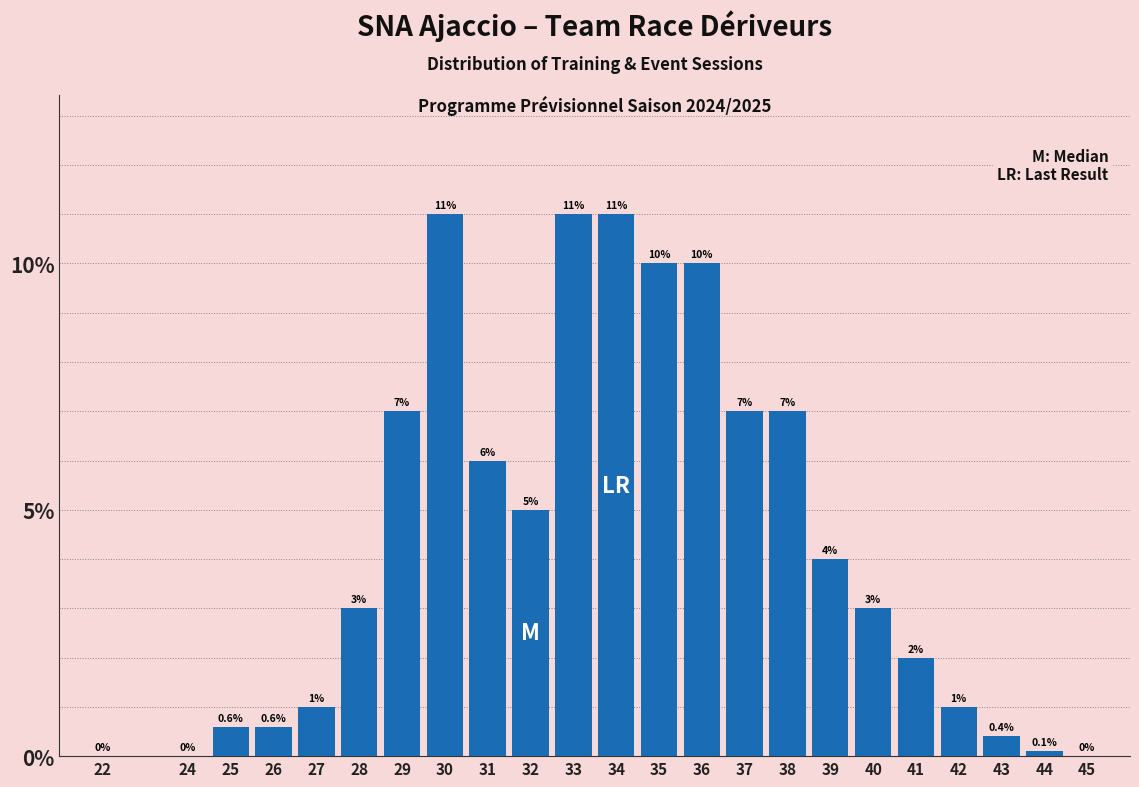

Reading left to right, list all the values displayed in this chart.

22=0.0	24=0.0	25=0.6	26=0.6	27=1.0	28=3.0	29=7.0	30=11.0	31=6.0	32=5.0	33=11.0	34=11.0	35=10.0	36=10.0	37=7.0	38=7.0	39=4.0	40=3.0	41=2.0	42=1.0	43=0.4	44=0.1	45=0.0